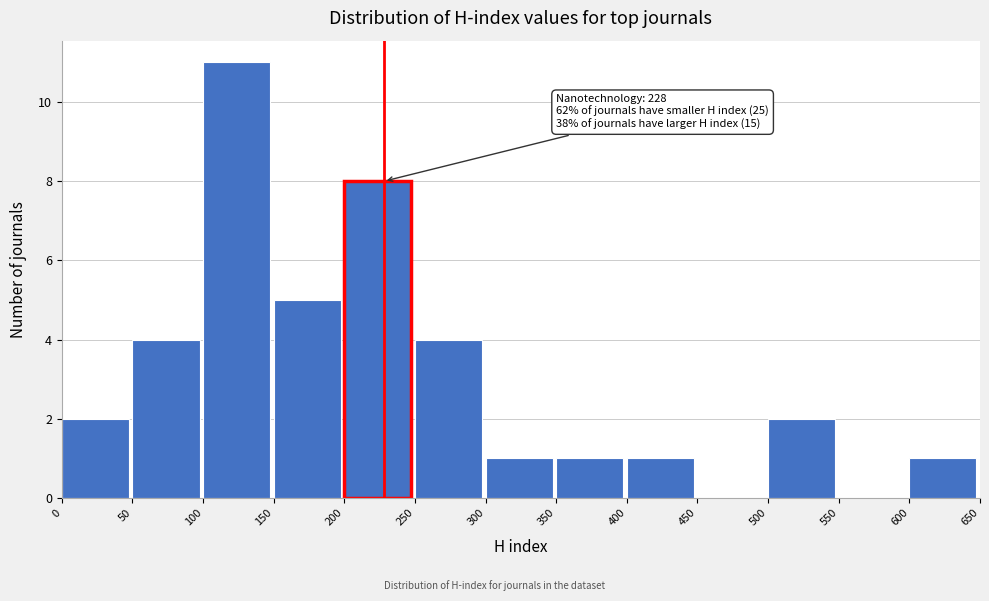

Which range on the x-axis has the tallest bar?

100 to 150